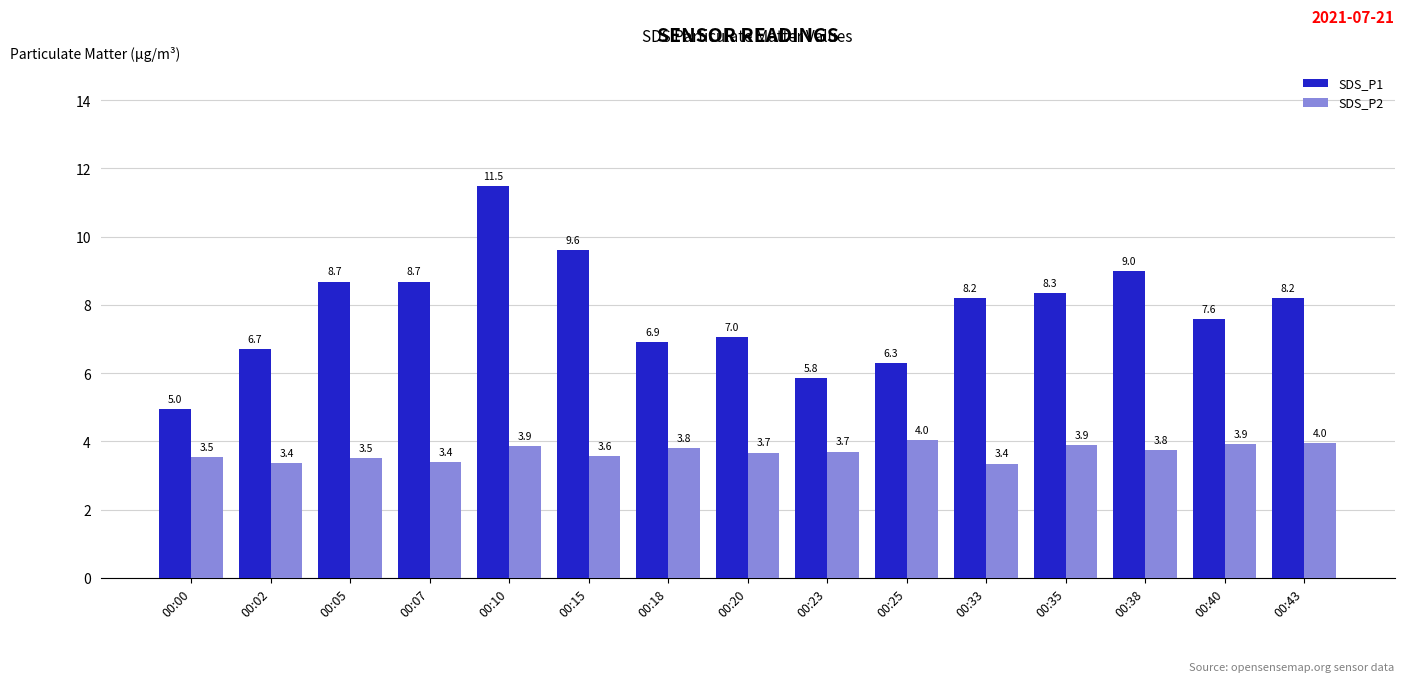

Is it true that SDS_P2 equals 3.5 at 00:00?

True